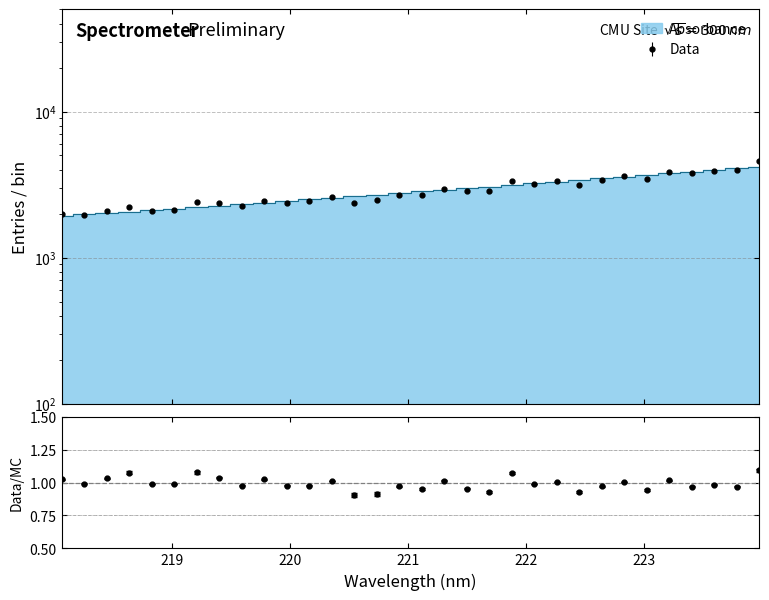

What is the label of the 32nd point from the right?

218.0596